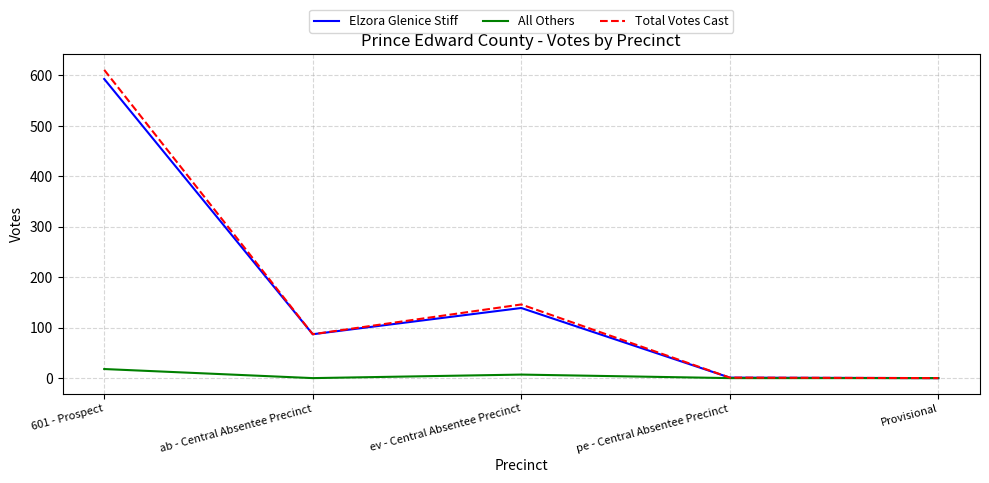

What is the greatest value displayed?

611